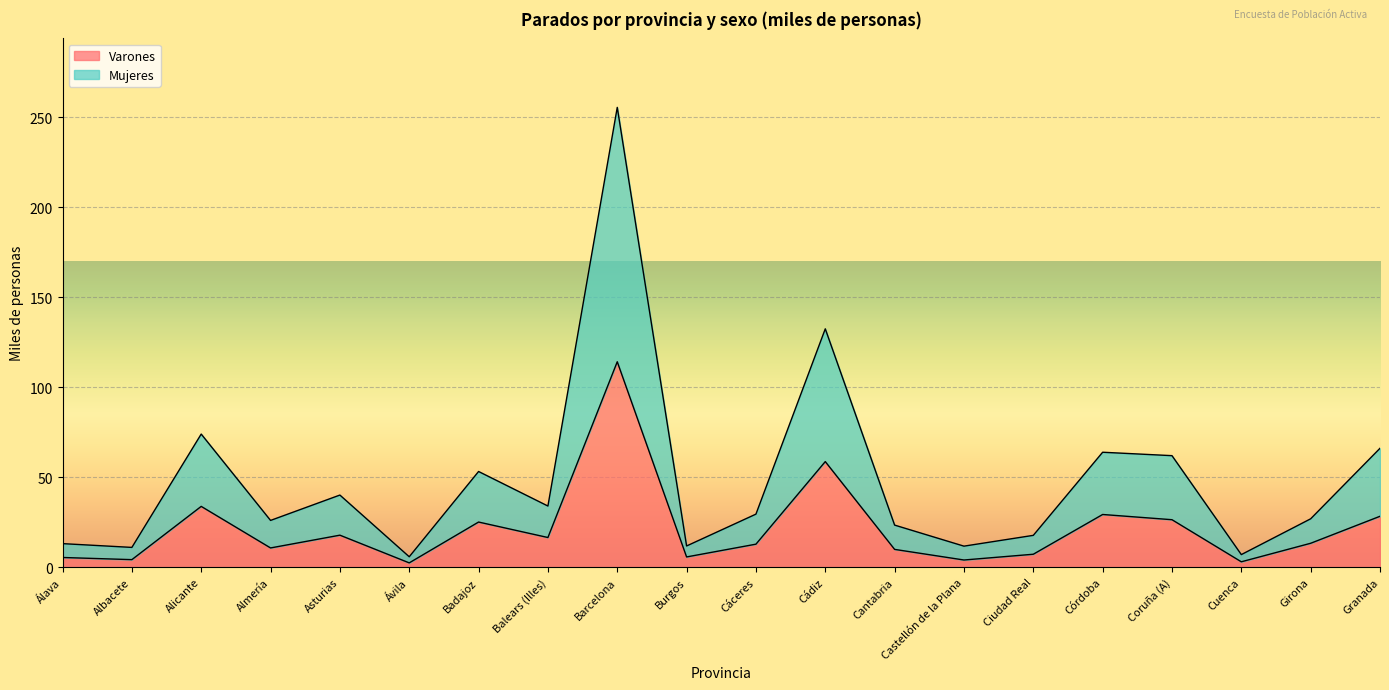

True or false: Varones and Mujeres intersect in this chart.

False